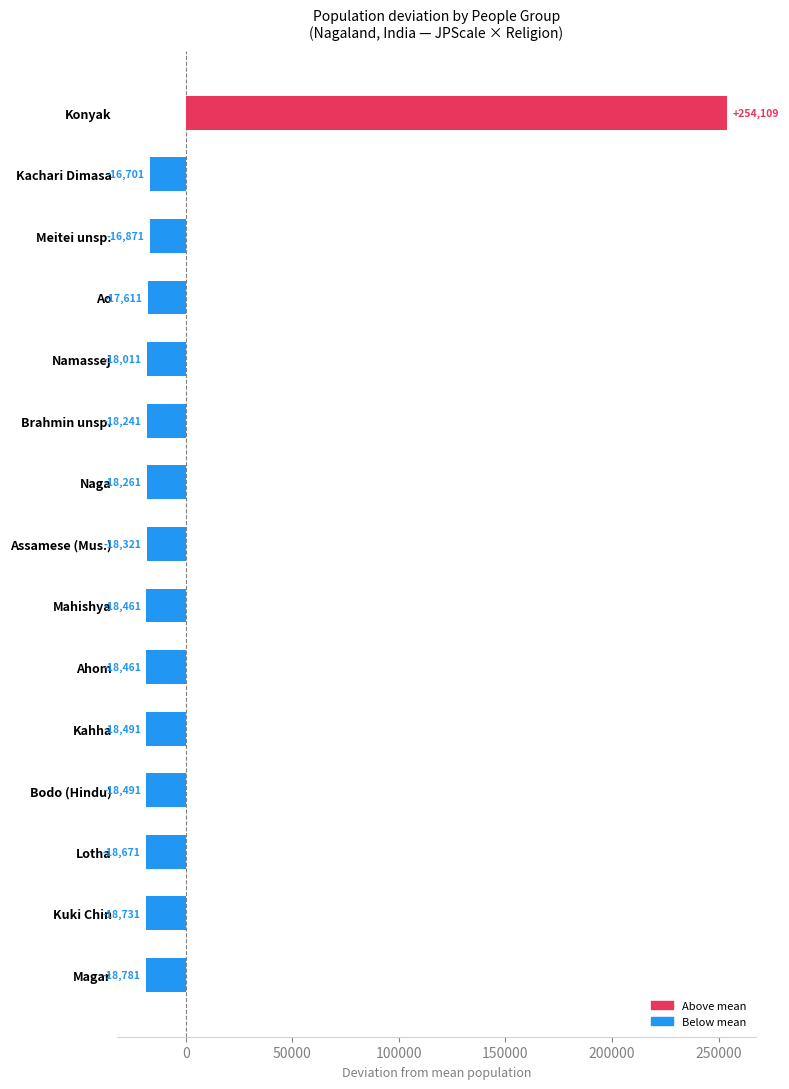

Is it true that the value at Naga is -18261.3?

True